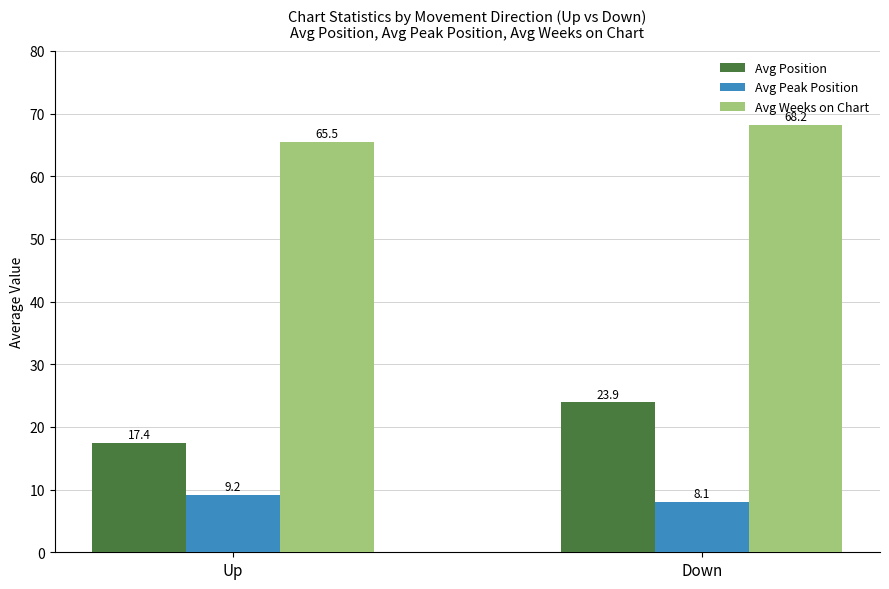

What is the total value across all series at Down?

100.2